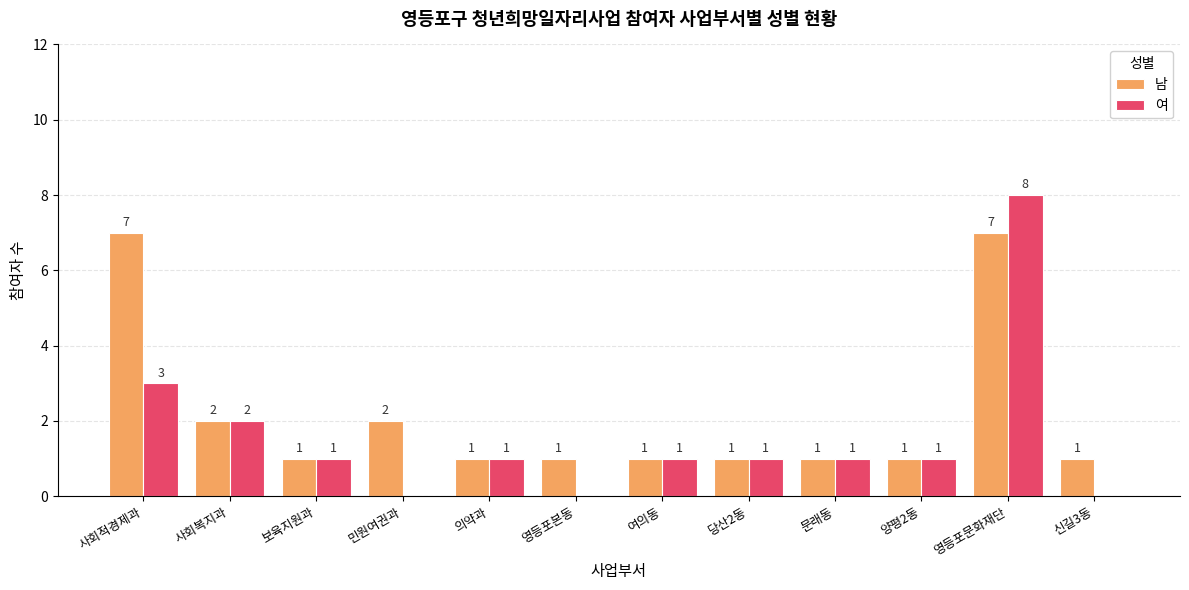

True or false: 남 has a value of 1 at 양평2동.

True